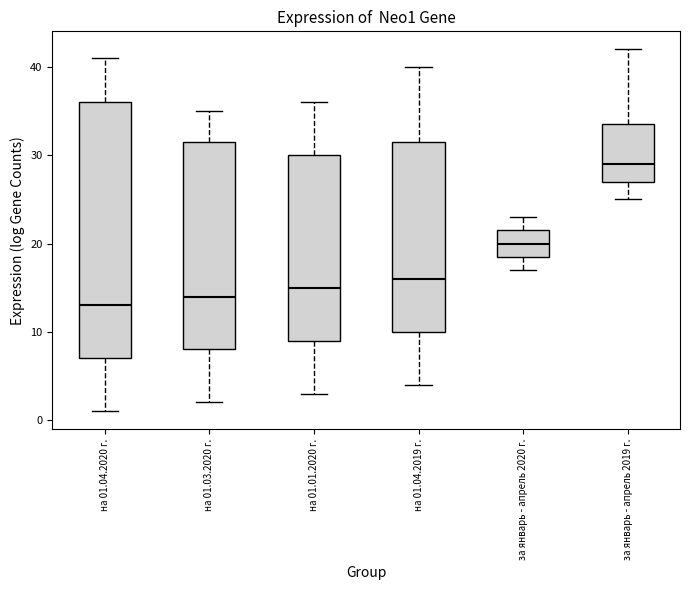

Where is the upper edge of the box for за январь - апрель 2020 г. on the y-axis? The values are not printed on the chart, so give them approximately, as read against the axis.

22